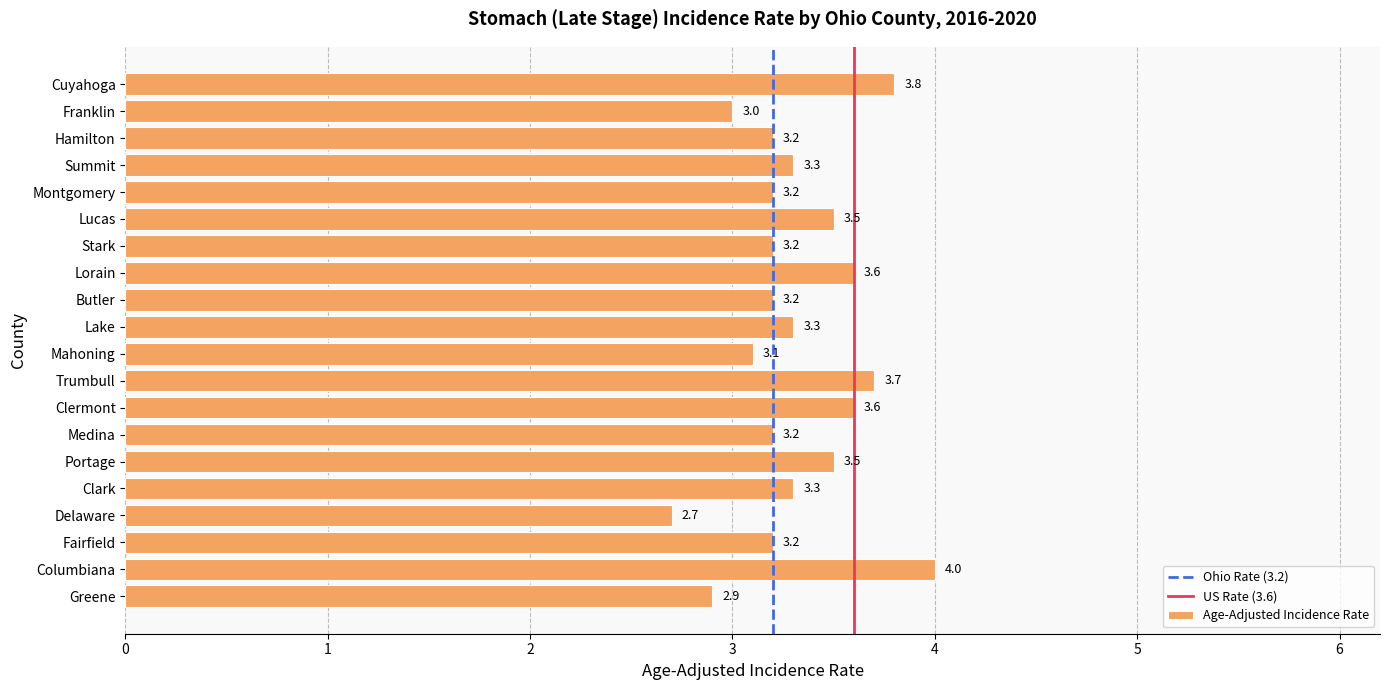

Which has a higher value, Medina or Trumbull?

Trumbull